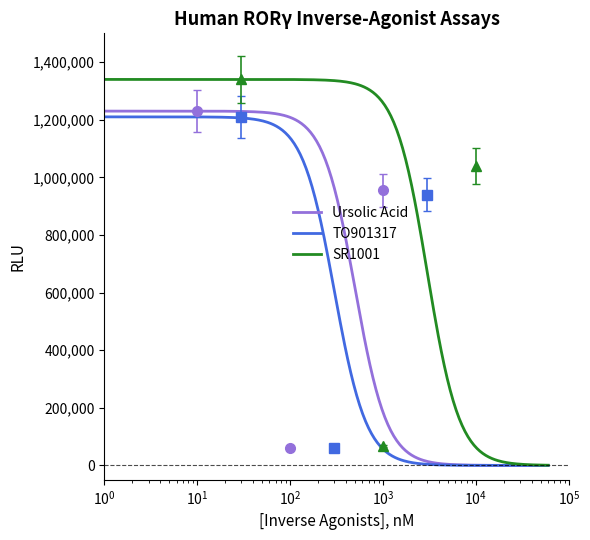

Is the value of TO901317 at 1 greater than the value of Ursolic Acid at 1?

No